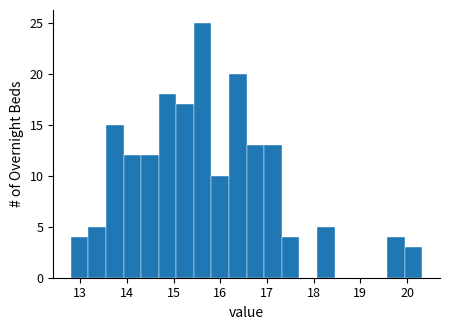

Read against the x-axis, roughly where is the centre of the tallest bar?

15.6